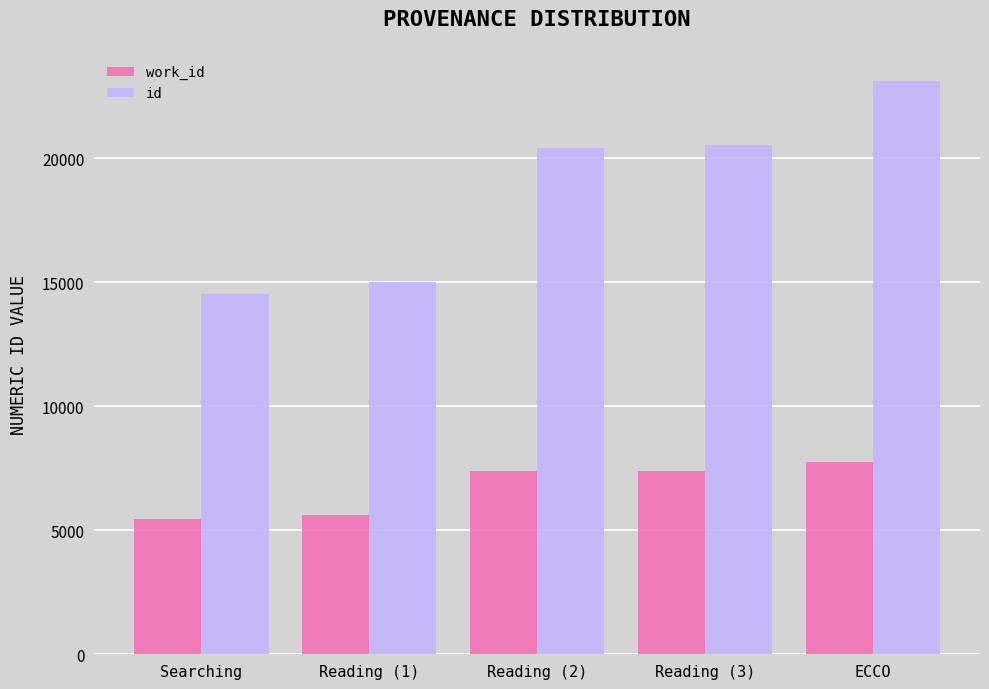

What is the average value of the id series?

18728